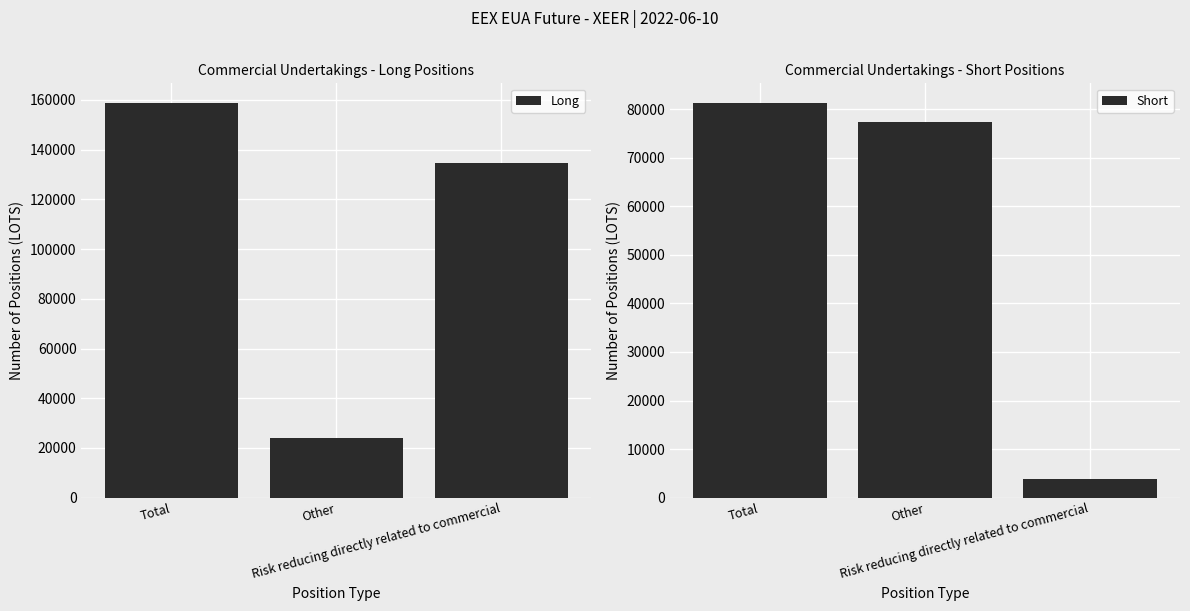

List the series in order of their overall mean, highest first.

Long, Short